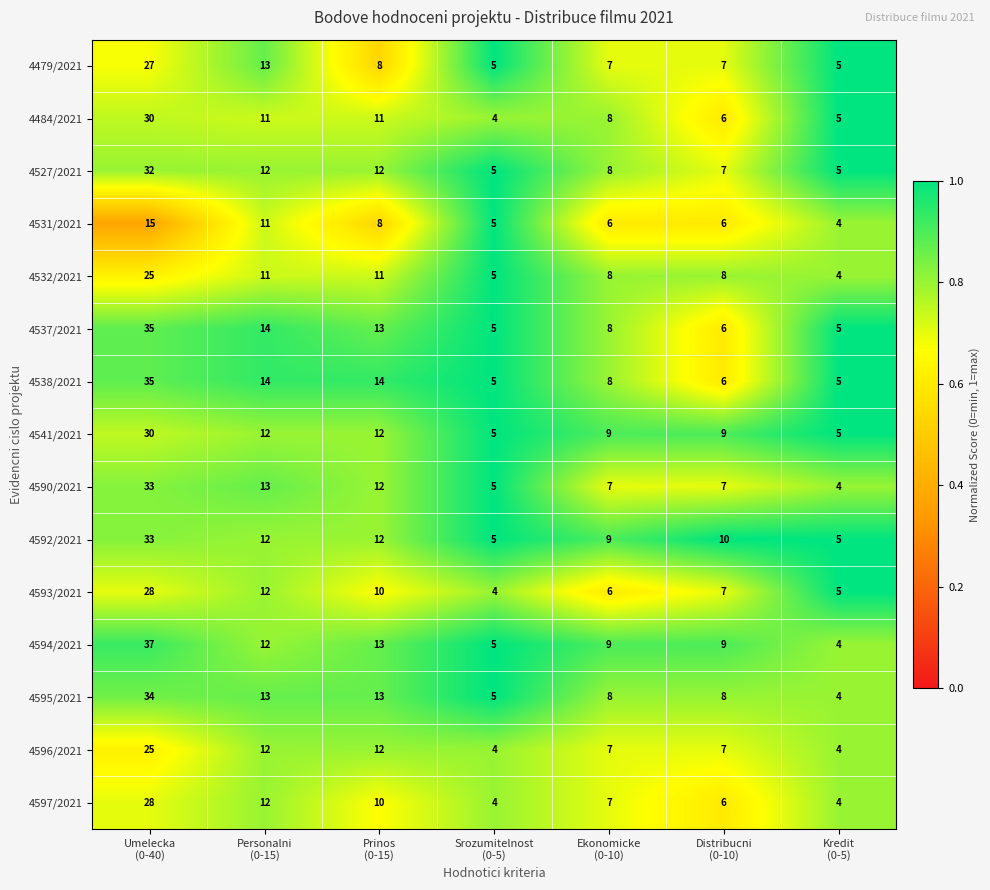

Which series has the largest total across all categories?

4594/2021